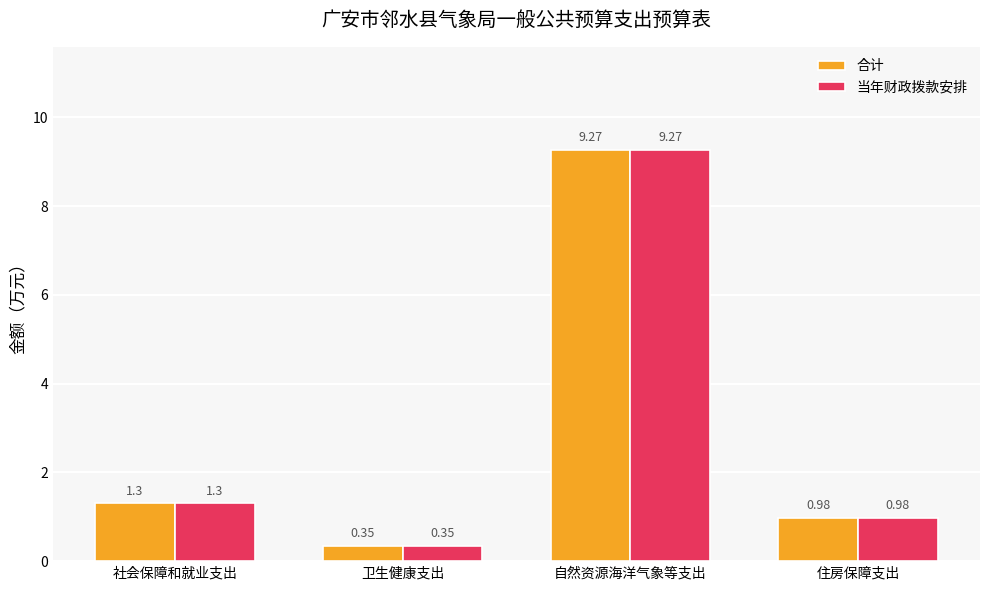

Which category has the highest value in the 当年财政拨款安排 series?

自然资源海洋气象等支出